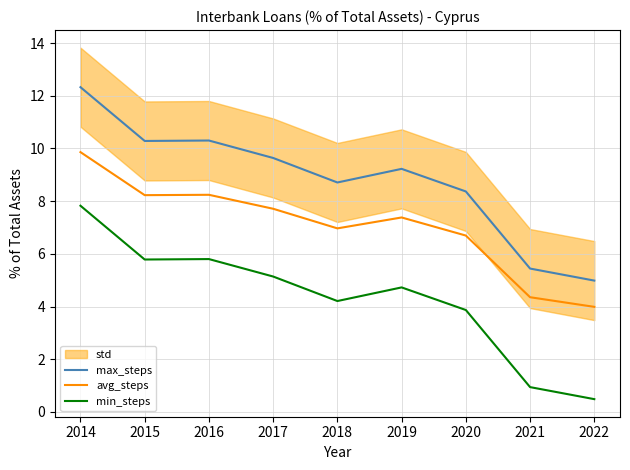

List the series in order of their overall mean, highest first.

max_steps, avg_steps, min_steps